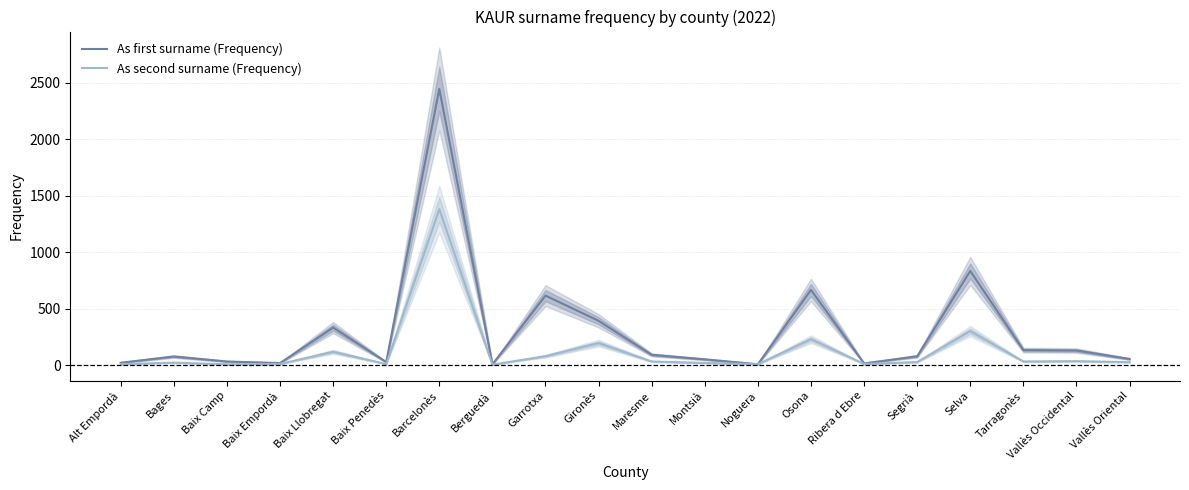

Which has a higher value, Vallès Occidental or Ribera d Ebre?

Vallès Occidental